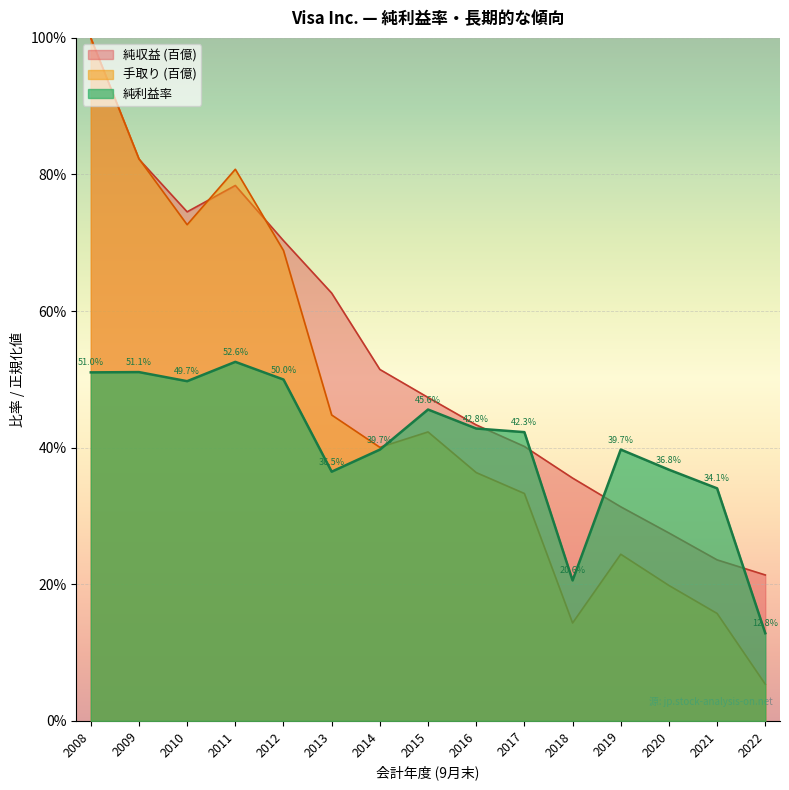

What value does the 純利益率 series have at 2021?

0.3